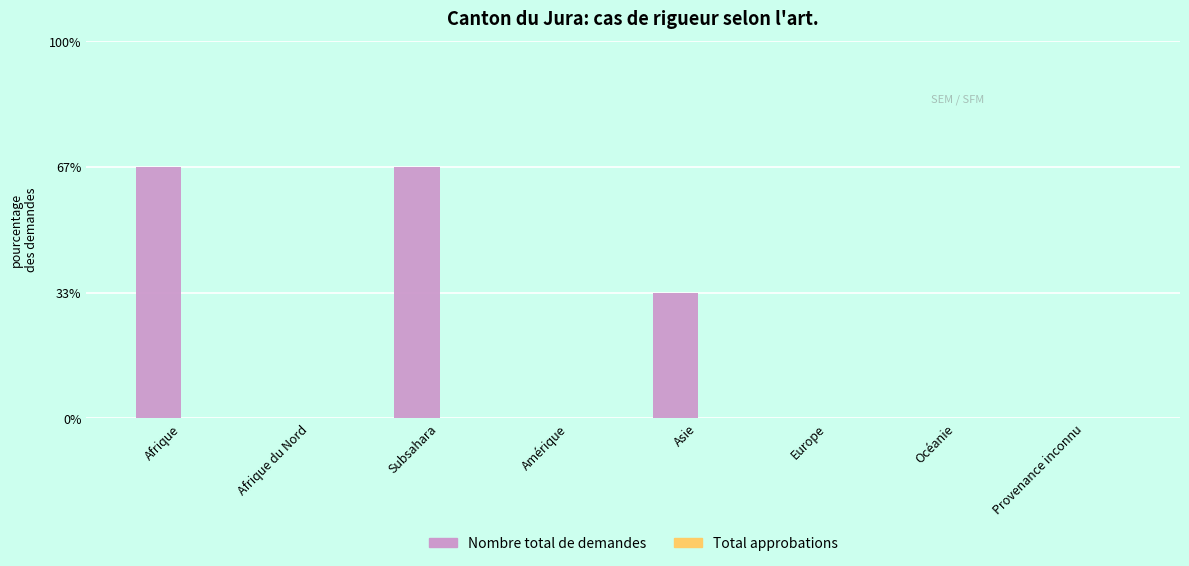

Reading left to right, extract all data points from this chart.

Nombre total de demandes: Afrique=2	Afrique du Nord=0	Subsahara=2	Amérique=0	Asie=1	Europe=0	Océanie=0	Provenance inconnu=0
Total approbations: Afrique=0	Afrique du Nord=0	Subsahara=0	Amérique=0	Asie=0	Europe=0	Océanie=0	Provenance inconnu=0